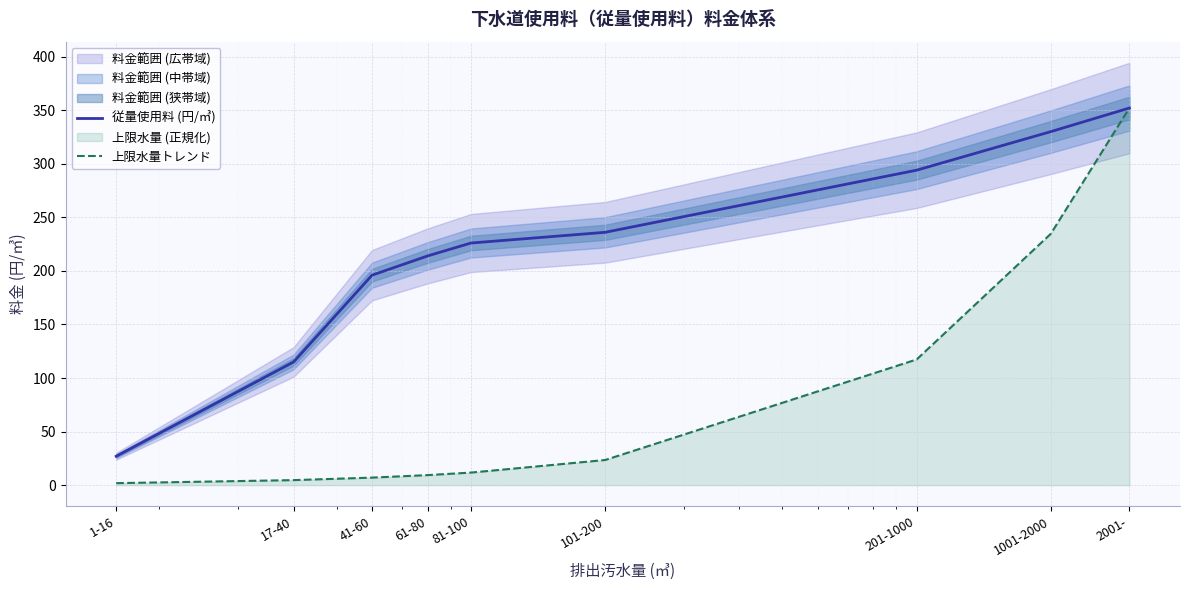

What is the highest value of the 従量使用料 (円/㎥) series?

352.0